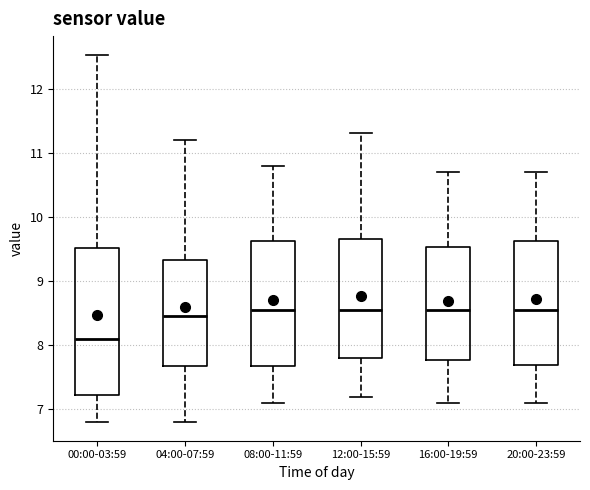

Comparing the boxes themselves (not the whiskers), which one is the tallest?

00:00-03:59